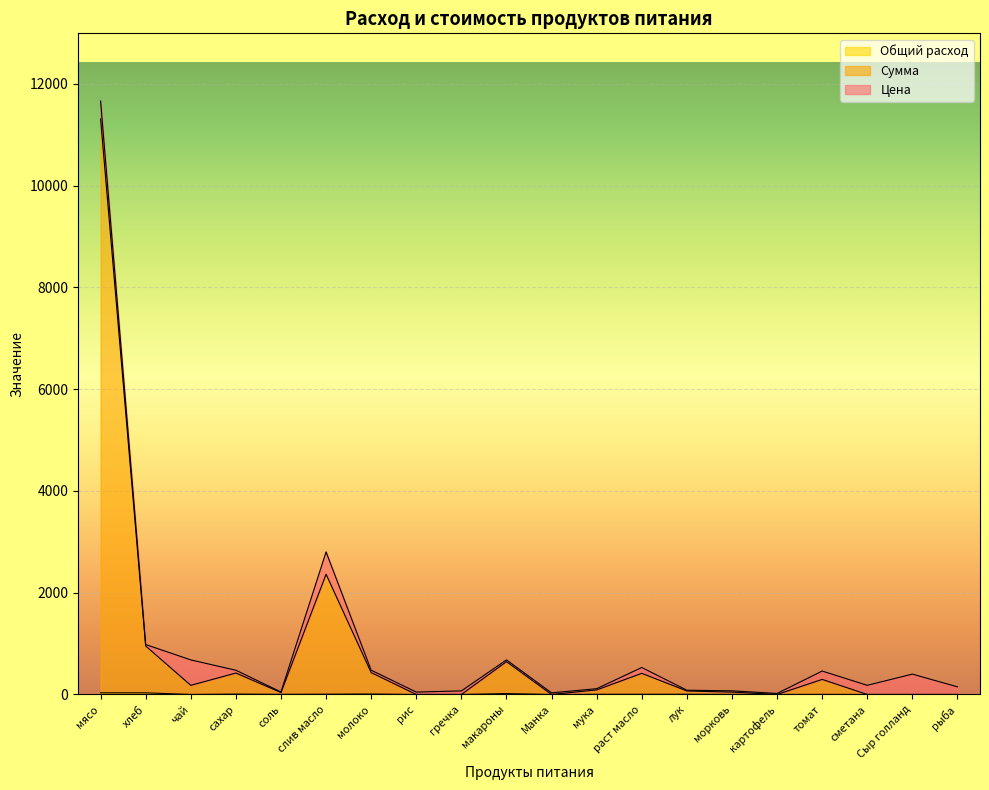

What is the sum of the Общий расход values at раст масло and лук?

7.9